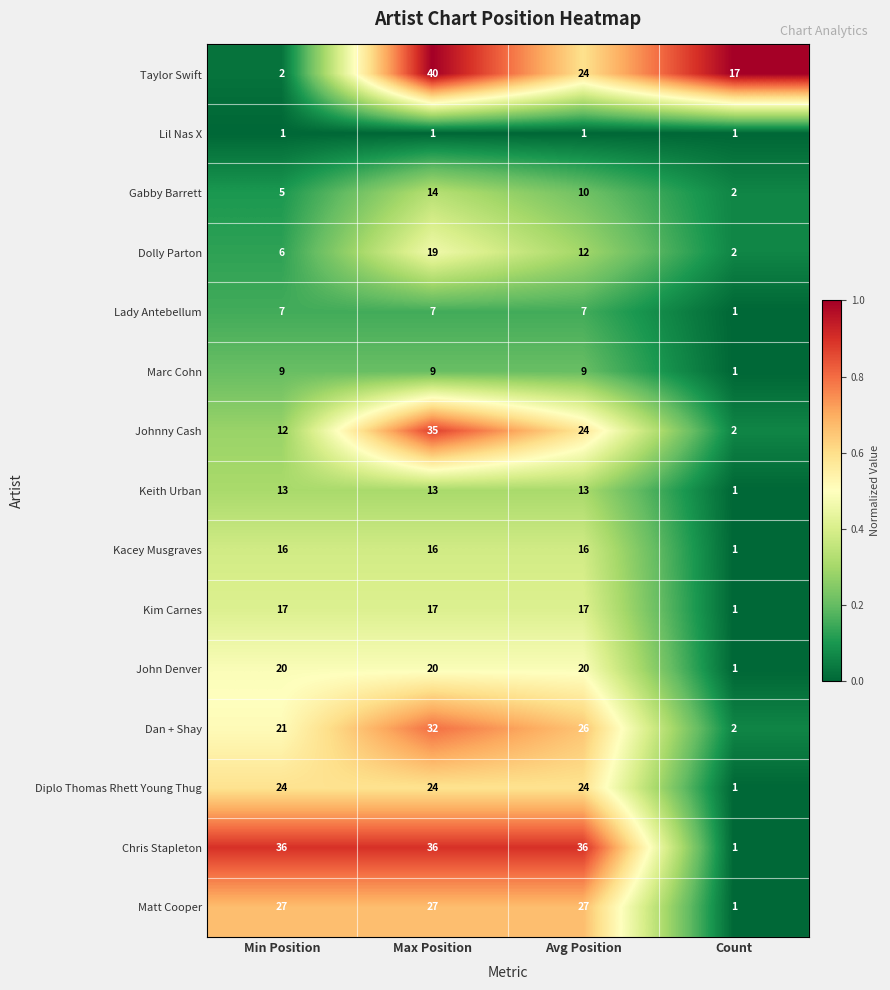

What is the difference between the maximum and minimum values in the Kim Carnes series?

16